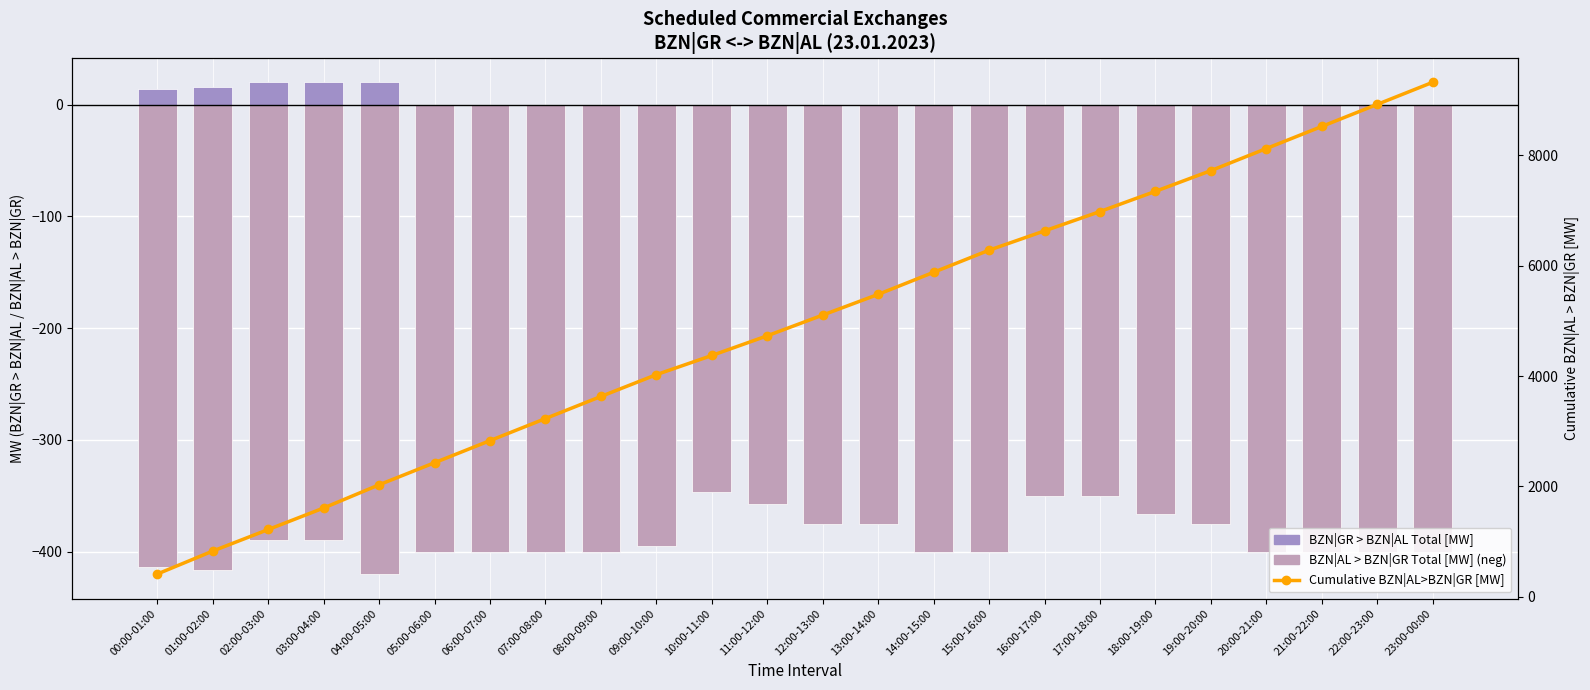

Reading right to left, what are all the values shown in this chart?

BZN|AL > BZN|GR Total [MW]: 23:00-00:00=-400	22:00-23:00=-400	21:00-22:00=-400	20:00-21:00=-400	19:00-20:00=-375	18:00-19:00=-366	17:00-18:00=-350	16:00-17:00=-350	15:00-16:00=-400	14:00-15:00=-400	13:00-14:00=-375	12:00-13:00=-375	11:00-12:00=-357	10:00-11:00=-347	09:00-10:00=-395	08:00-09:00=-400	07:00-08:00=-400	06:00-07:00=-400	05:00-06:00=-400	04:00-05:00=-420	03:00-04:00=-390	02:00-03:00=-390	01:00-02:00=-416	00:00-01:00=-414
BZN|GR > BZN|AL Total [MW]: 23:00-00:00=0	22:00-23:00=0	21:00-22:00=0	20:00-21:00=0	19:00-20:00=0	18:00-19:00=0	17:00-18:00=0	16:00-17:00=0	15:00-16:00=0	14:00-15:00=0	13:00-14:00=0	12:00-13:00=0	11:00-12:00=0	10:00-11:00=0	09:00-10:00=0	08:00-09:00=0	07:00-08:00=0	06:00-07:00=0	05:00-06:00=0	04:00-05:00=20	03:00-04:00=20	02:00-03:00=20	01:00-02:00=16	00:00-01:00=14
Cumulative BZN|AL>BZN|GR [MW]: 23:00-00:00=9320	22:00-23:00=8920	21:00-22:00=8520	20:00-21:00=8120	19:00-20:00=7720	18:00-19:00=7345	17:00-18:00=6979	16:00-17:00=6629	15:00-16:00=6279	14:00-15:00=5879	13:00-14:00=5479	12:00-13:00=5104	11:00-12:00=4729	10:00-11:00=4372	09:00-10:00=4025	08:00-09:00=3630	07:00-08:00=3230	06:00-07:00=2830	05:00-06:00=2430	04:00-05:00=2030	03:00-04:00=1610	02:00-03:00=1220	01:00-02:00=830	00:00-01:00=414